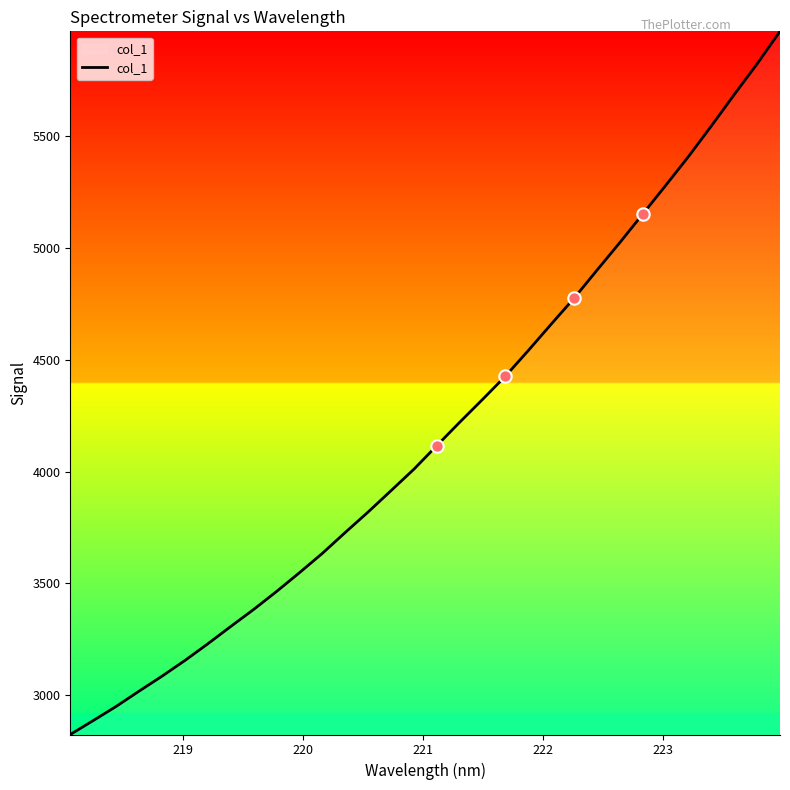

What is the maximum value shown in the chart?

5968.8